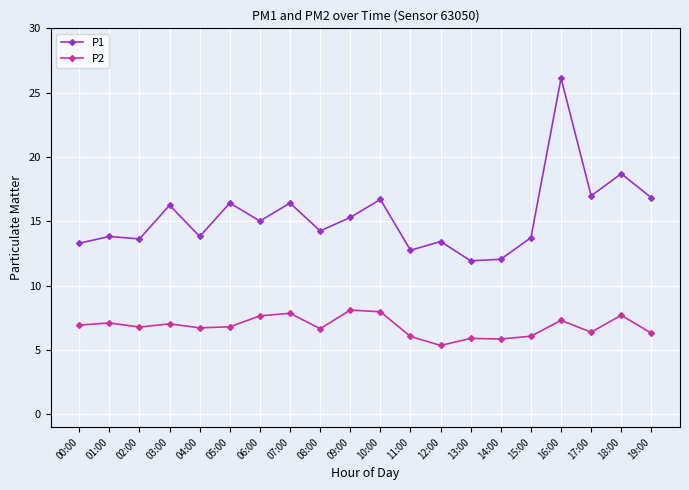

What is the sum of all P2 values?

136.5